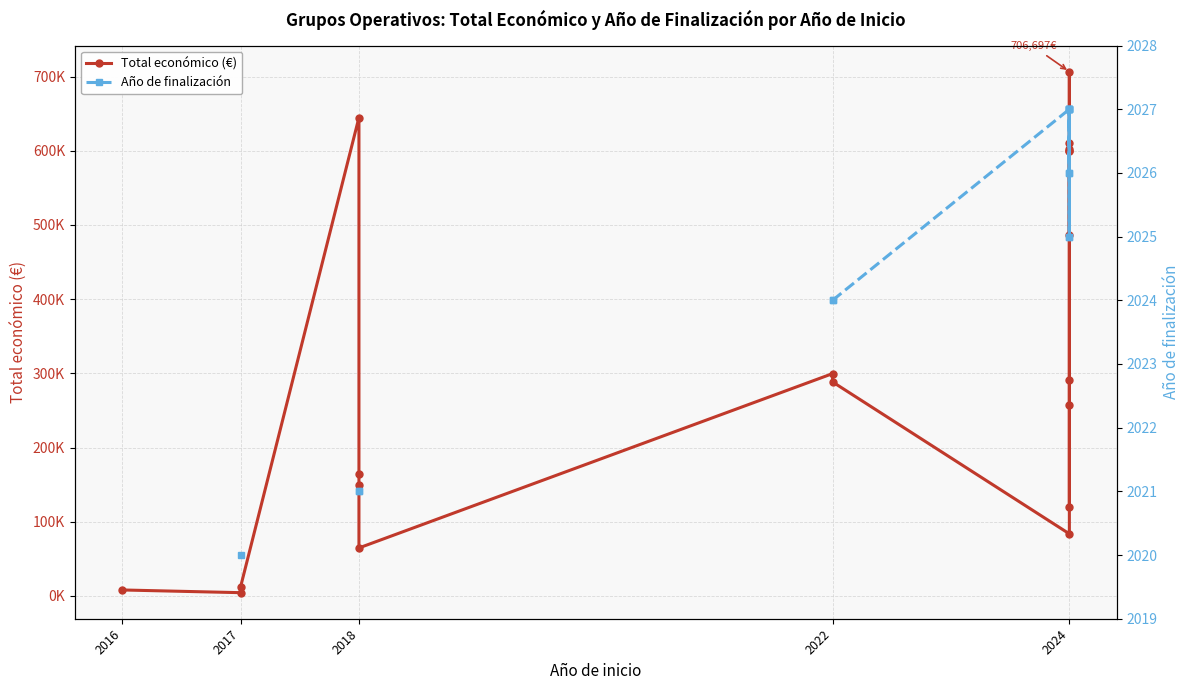

True or false: Total económico (€) and Año de finalización intersect in this chart.

False